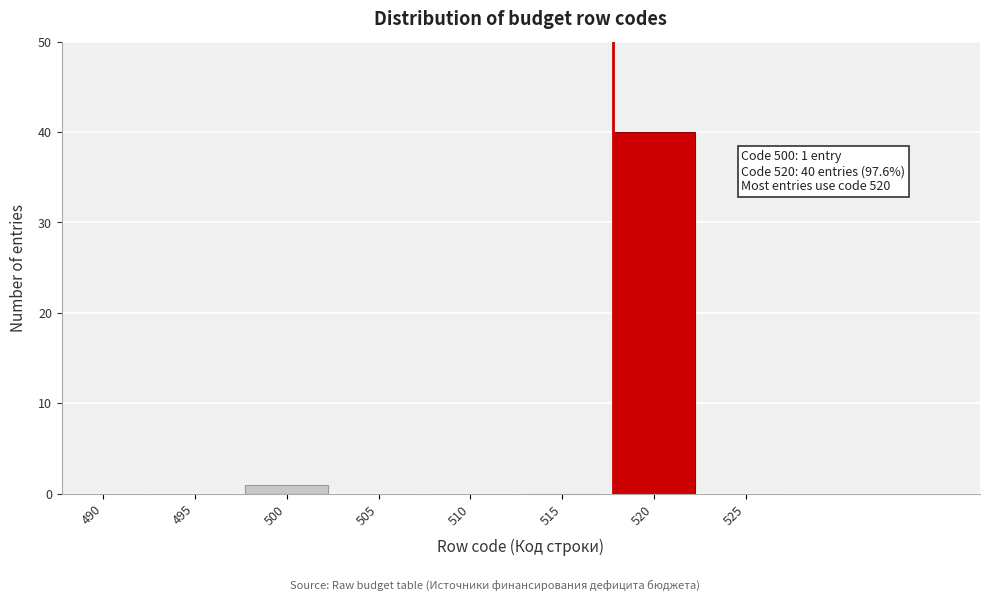

Reading right to left, list all the values displayed in this chart.

525=0	520=40	515=0	510=0	505=0	500=1	495=0	490=0